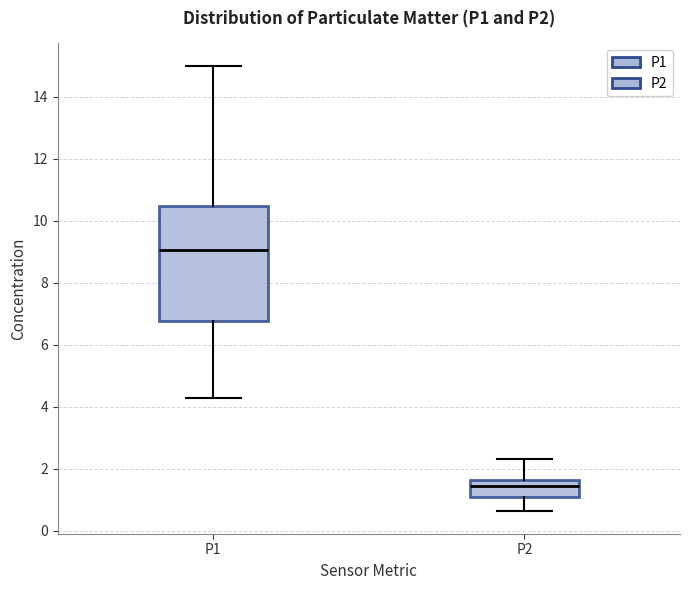

Reading left to right, transcribe this box plot: for each box, give where its median line is, the range the box spans, and where its two whiskers end, as read against the y-axis. The values are not printed on the chart, so give them approximately, as read against the axis.

P1: median 9.0, box 6.8 to 10.4, whiskers 4.4 to 15.0
P2: median 1.4, box 1.2 to 1.6, whiskers 0.6 to 2.4